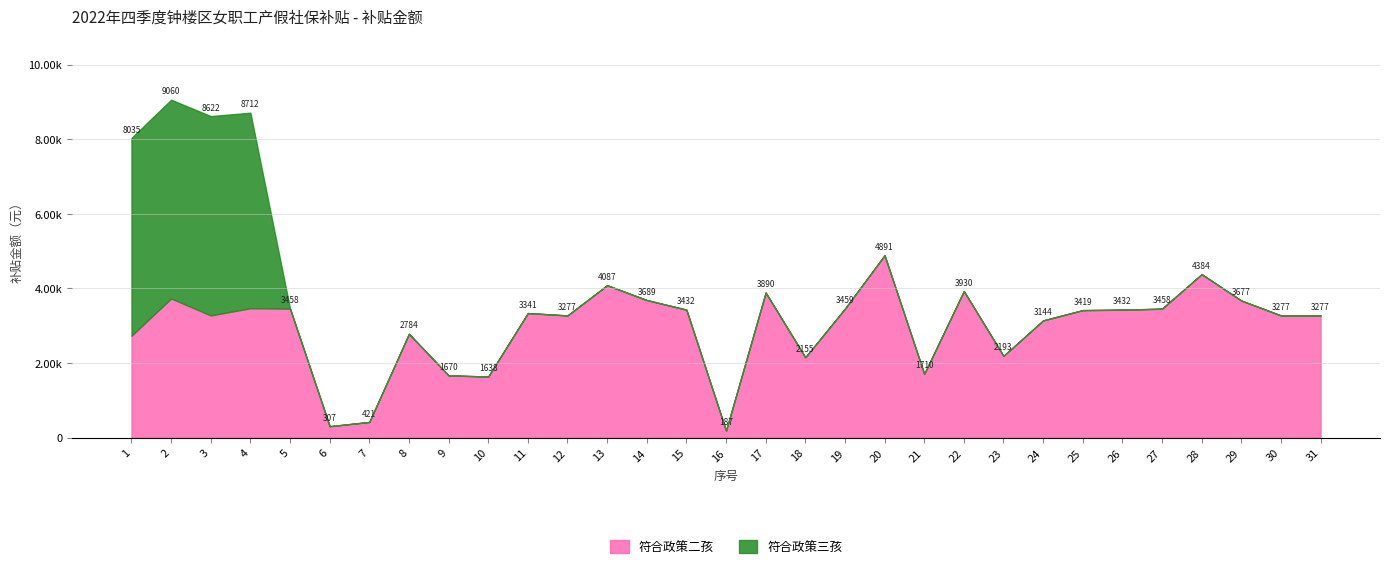

Does the chart have visible grid lines?

Yes